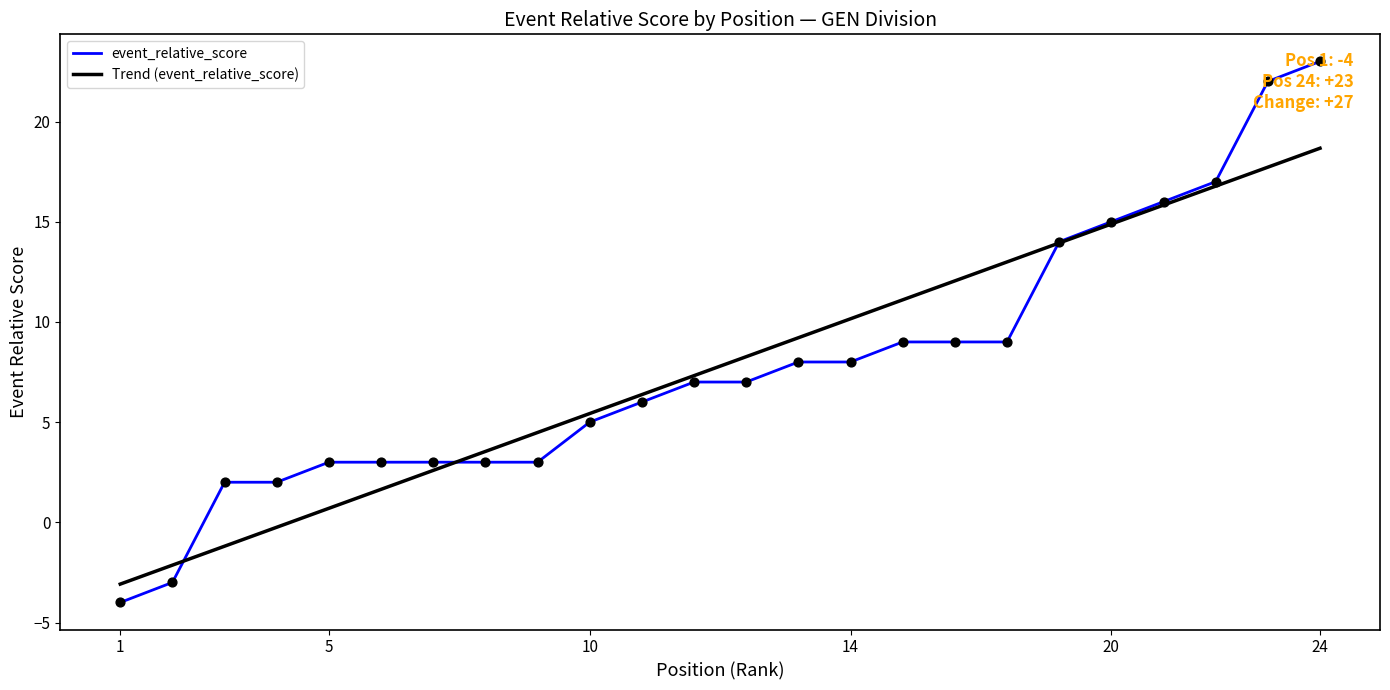

What are all the series names shown in the legend?

event_relative_score, Trend (event_relative_score)